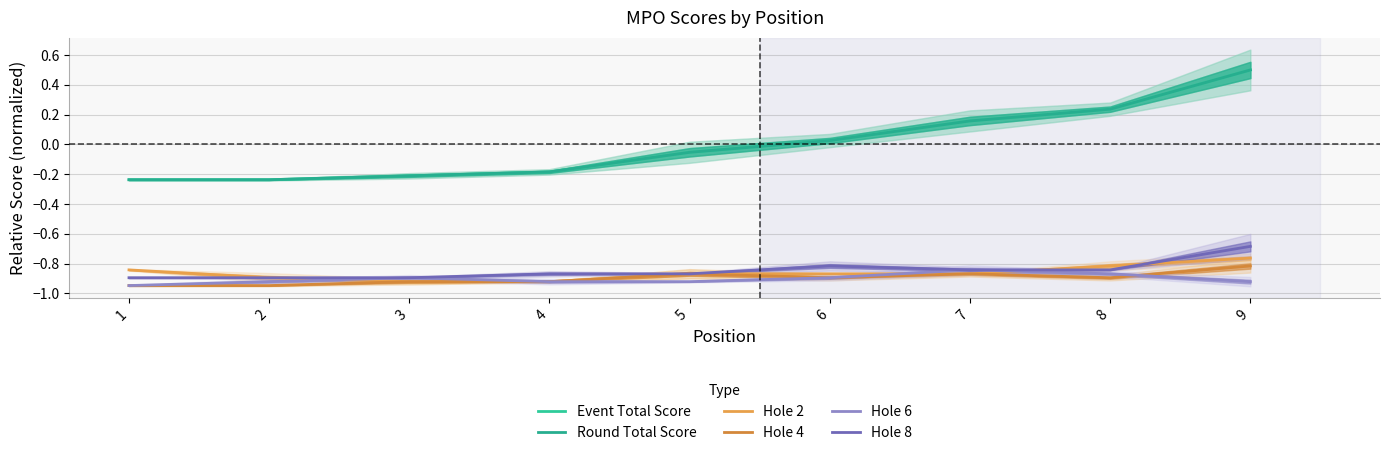

Does the chart display data point markers on the line(s)?

No